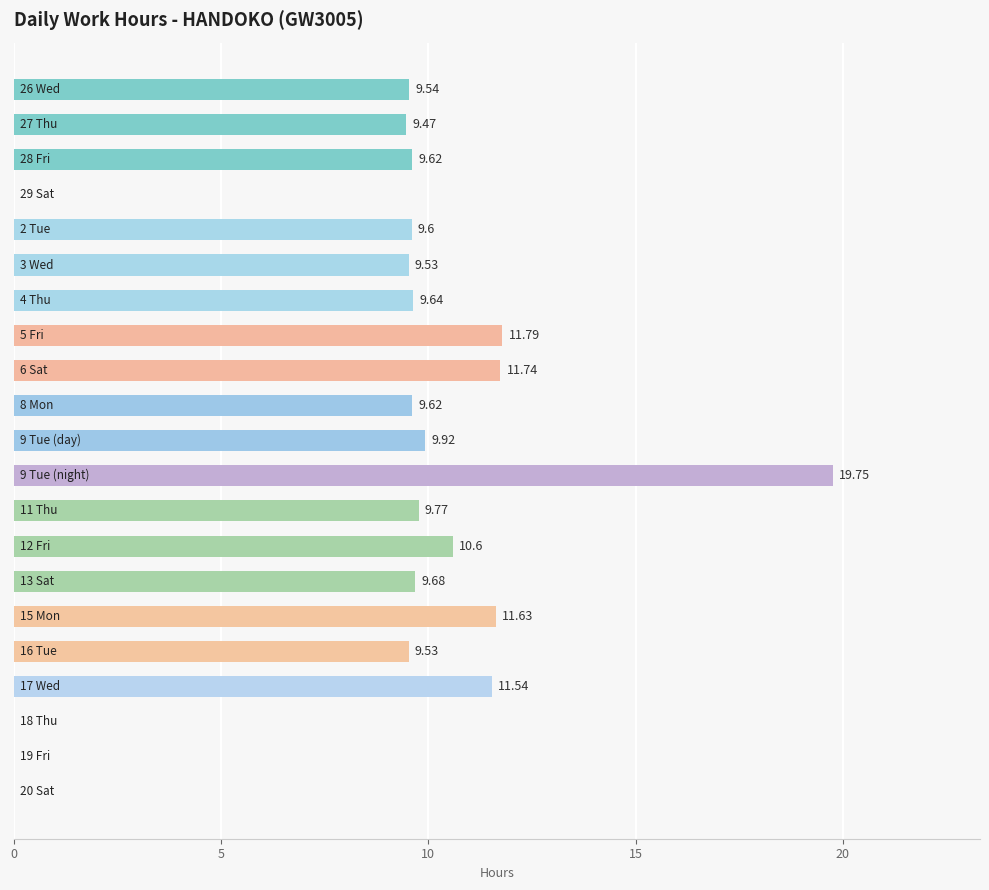

Count the number of values greater than 9.

17